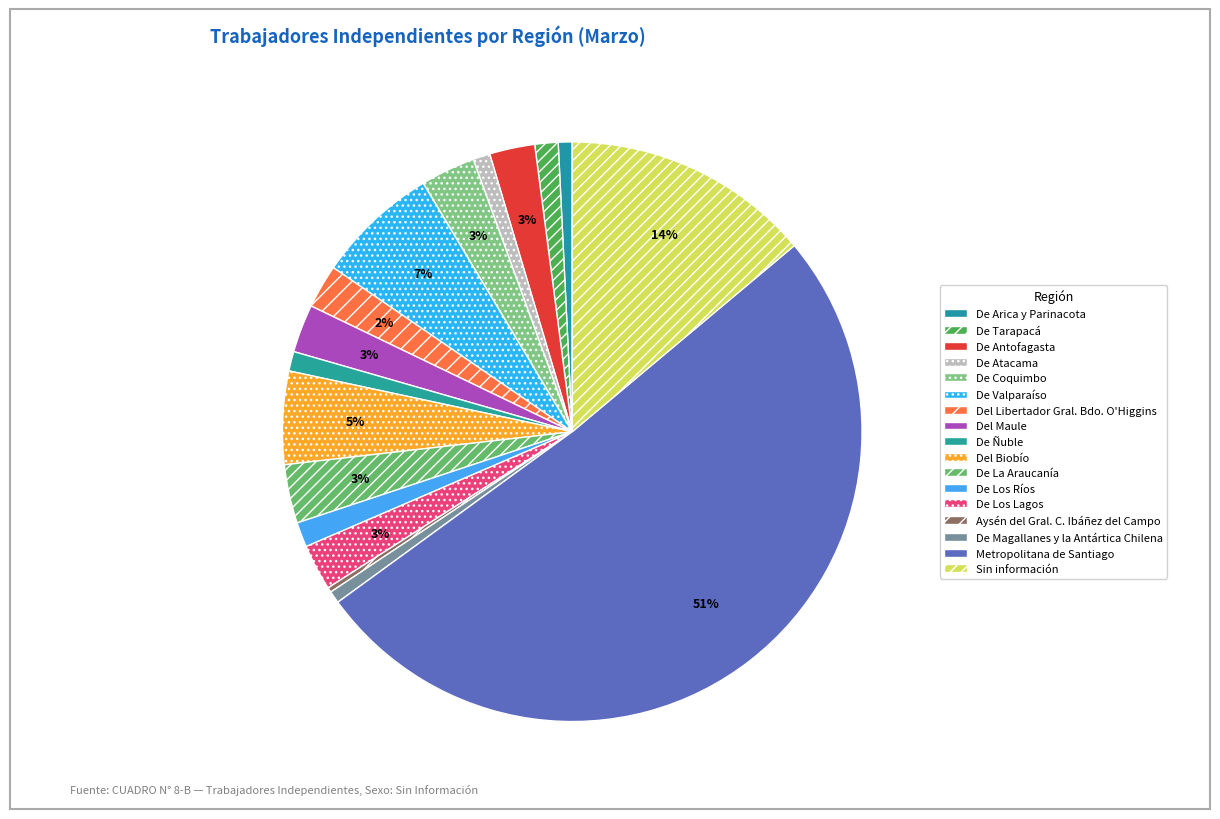

What is the change in value from Del Maule to De La Araucanía?

+26